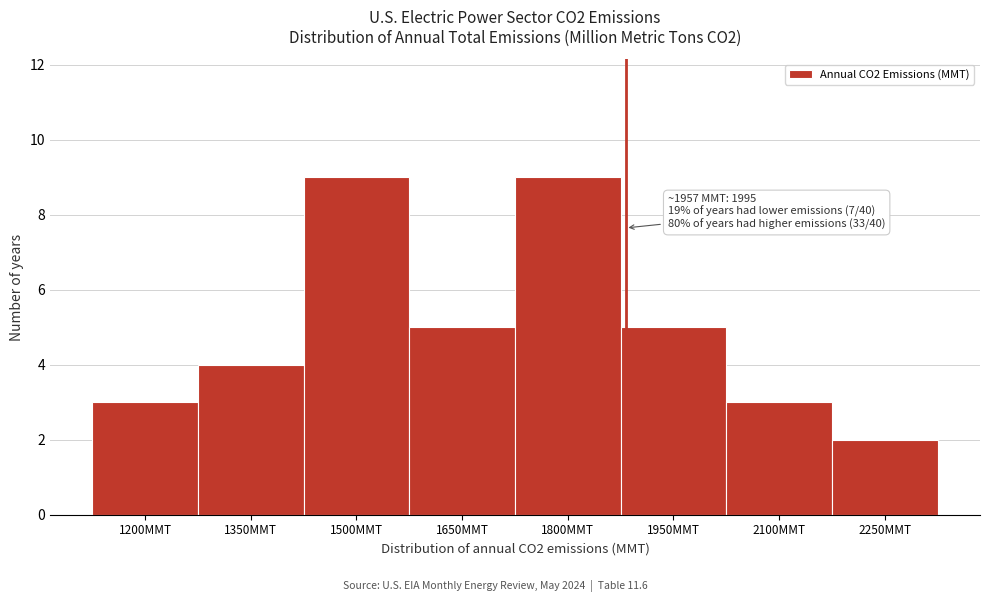

Reading left to right, what are all the values shown in this chart?

1200MMT=3	1350MMT=4	1500MMT=9	1650MMT=5	1800MMT=9	1950MMT=5	2100MMT=3	2250MMT=2